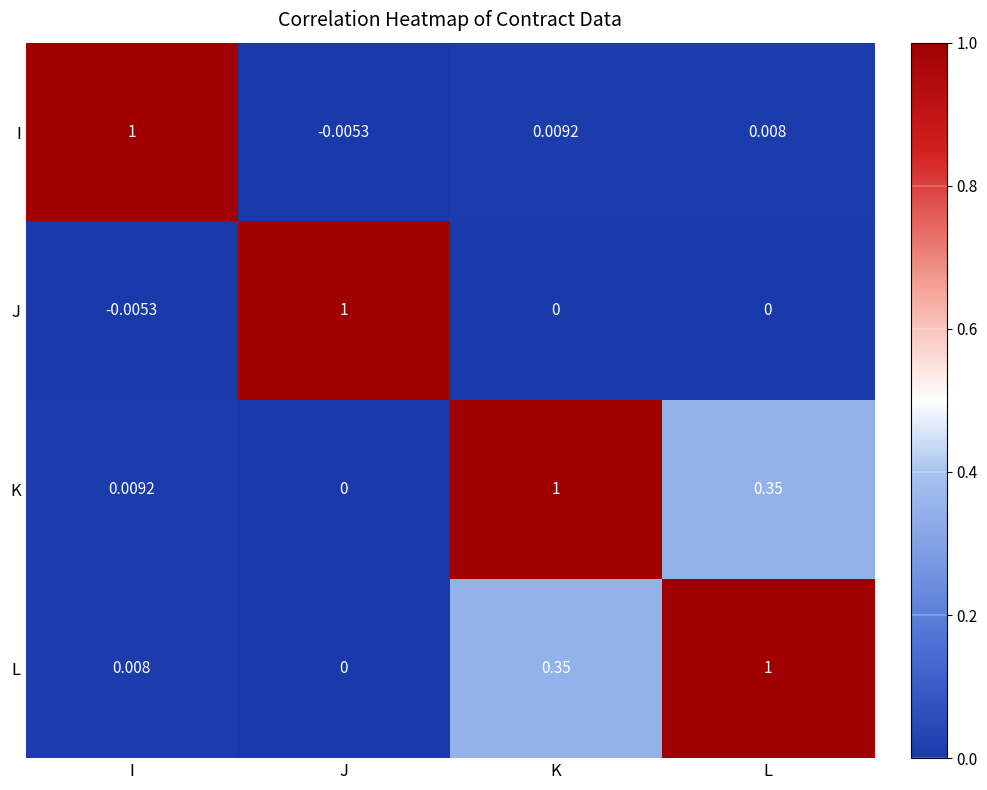

At which category is the sum across all series the highest?

K